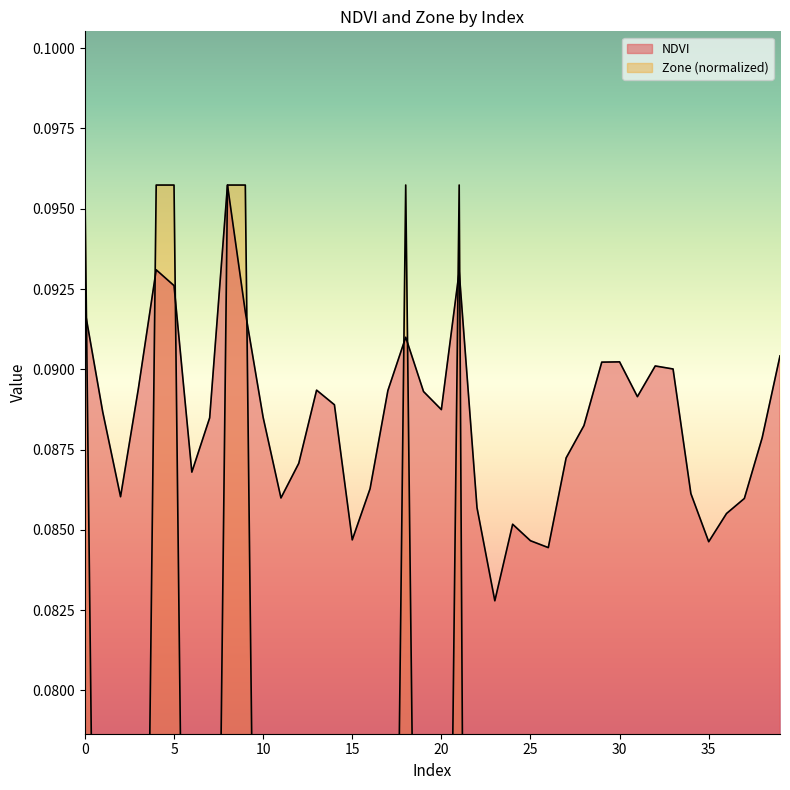

True or false: Zone has more than 2 interior local peaks.

False